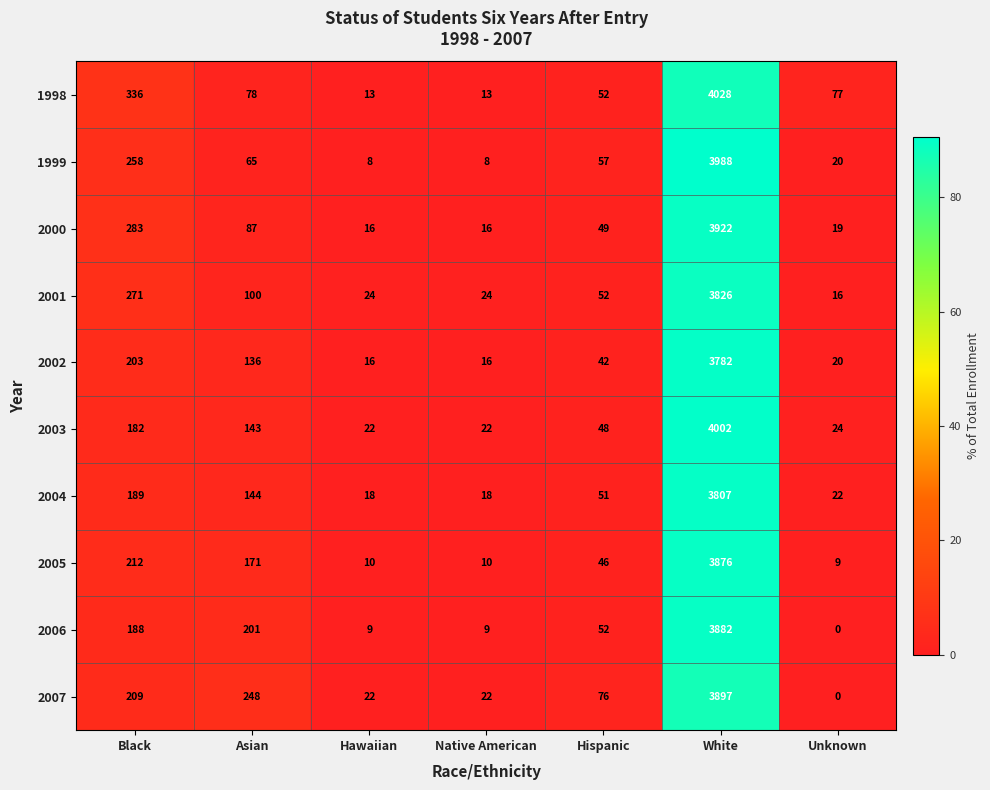

Between Hispanic and White, which series saw the biggest shift?

1998